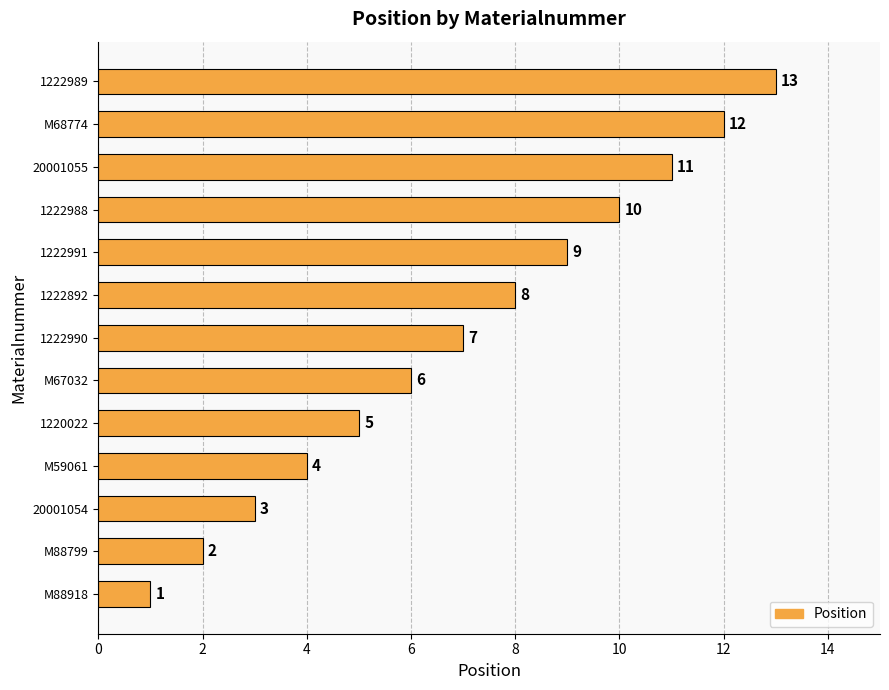

Approximately how many times larger is the value at 1222988 compared to 1220022?

2.0